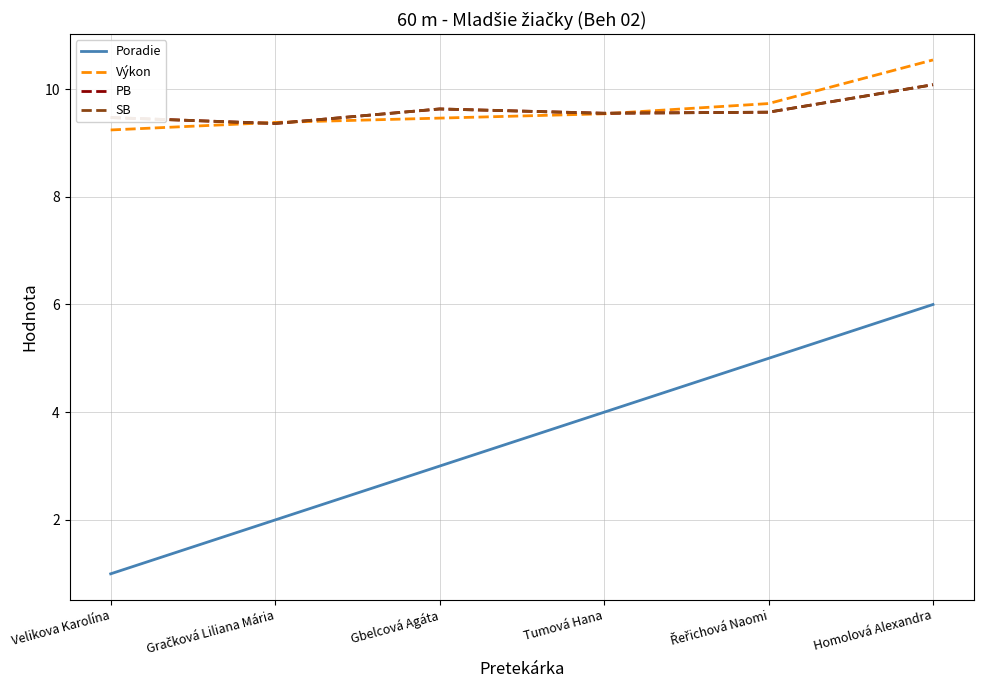

The Poradie series shows 4.3 at Gbelcová Agáta. True or false?

False